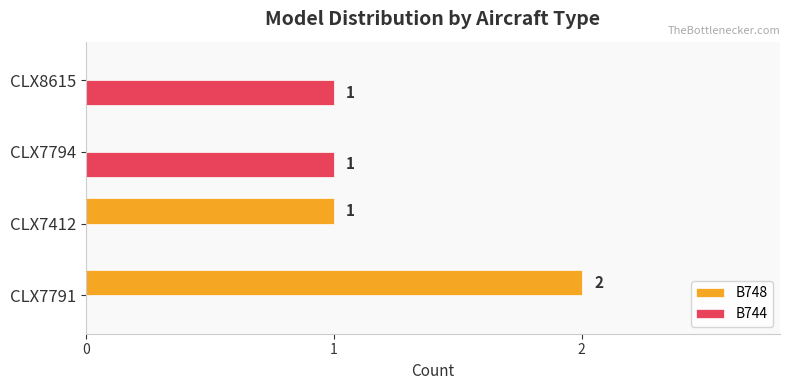

Where is B748 nearest to the value 1?

CLX7412